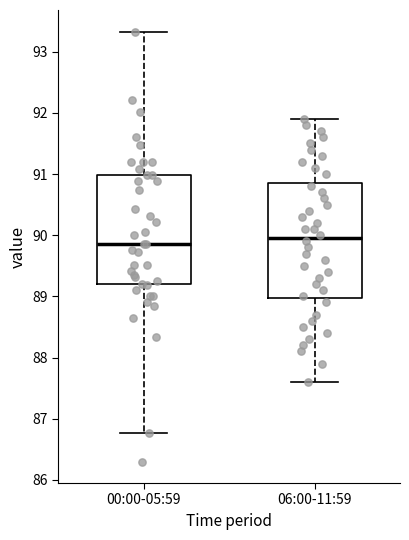

Reading left to right, transcribe this box plot: for each box, give where its median line is, the range the box spans, and where its two whiskers end, as read against the y-axis. The values are not printed on the chart, so give them approximately, as read against the axis.

00:00-05:59: median 89.9, box 89.2 to 91.0, whiskers 86.8 to 93.3
06:00-11:59: median 90.0, box 89.0 to 90.9, whiskers 87.6 to 91.9